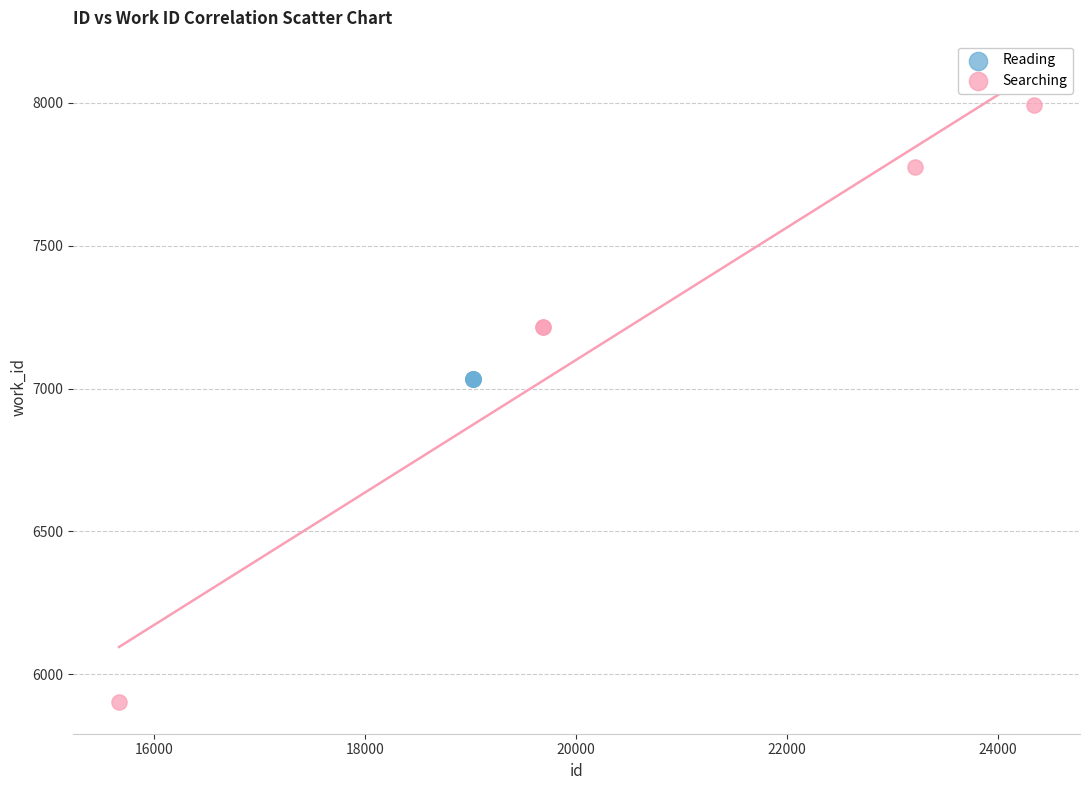

Which series contains the highest Y value?

Searching